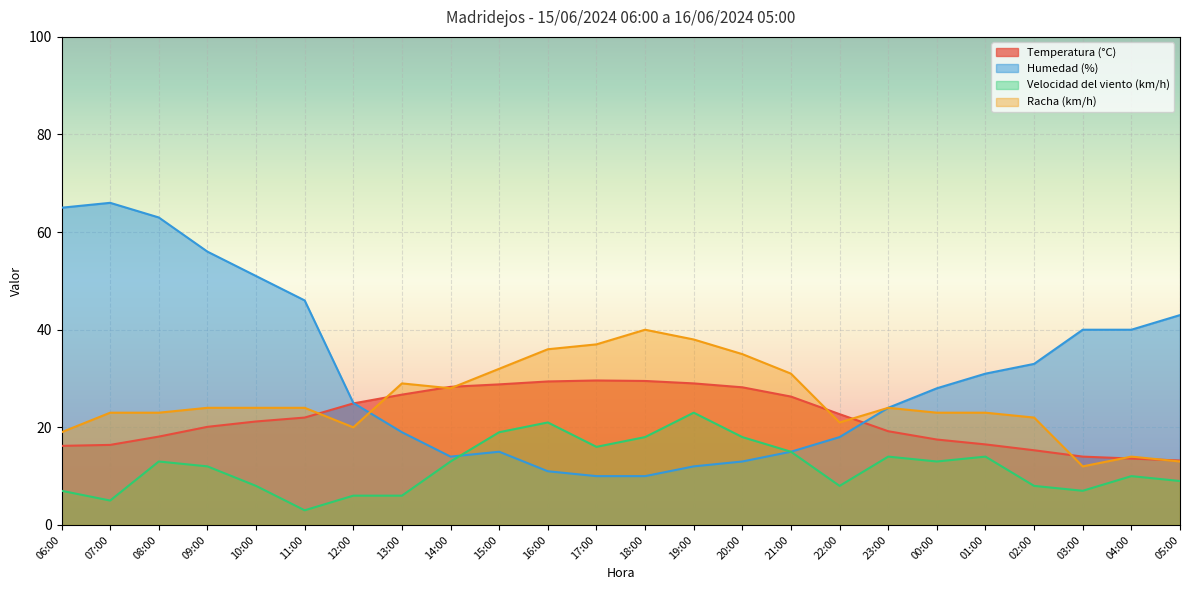

Does the chart display data point markers on the line(s)?

No